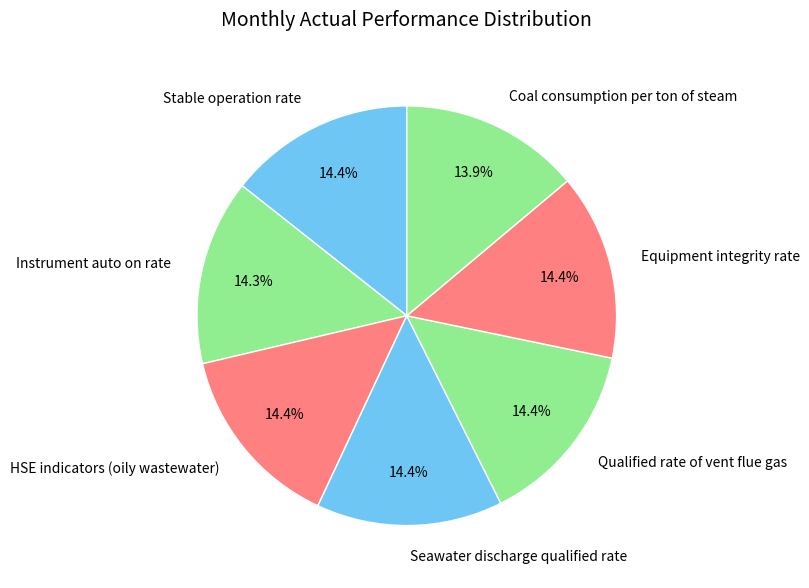

How many segments does this pie chart have?

7